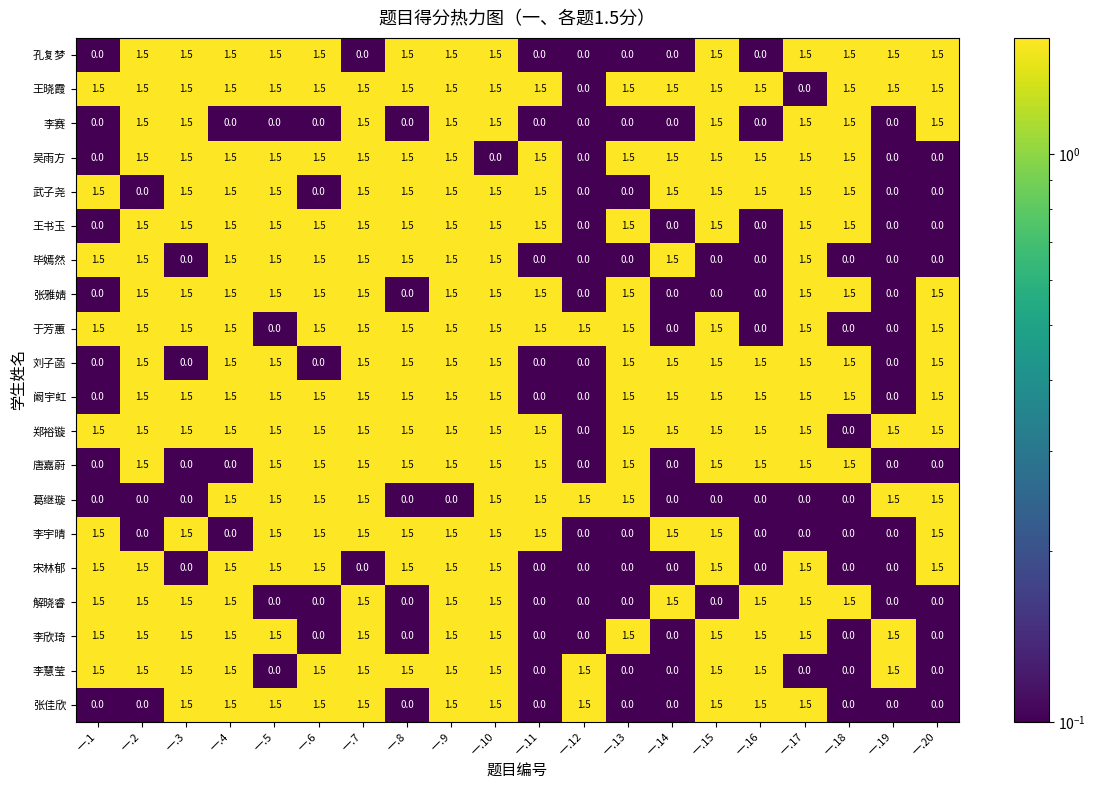

What is the minimum value shown in the chart?

0.0